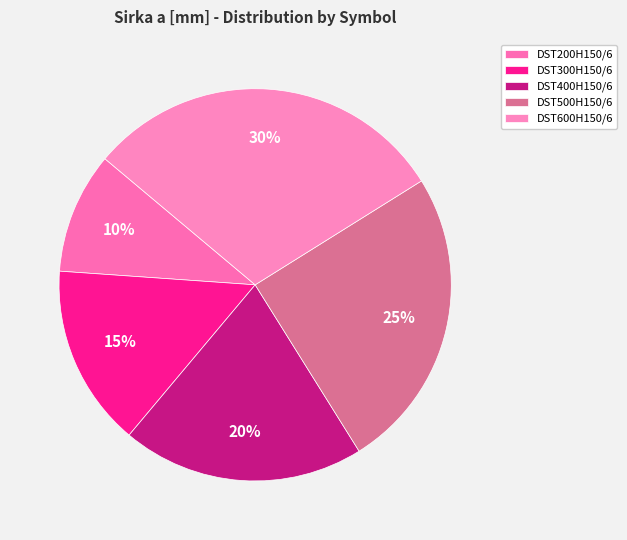

Count the number of slices in the pie.

5